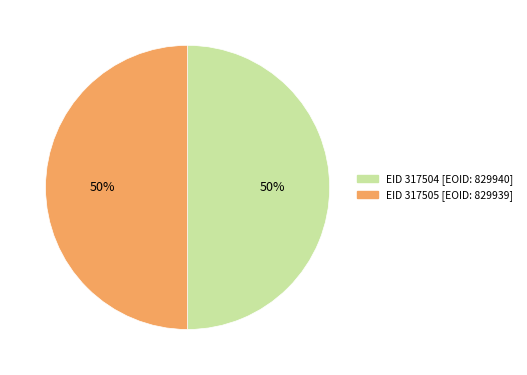

To the nearest percent, what is the average slice percentage?

50%